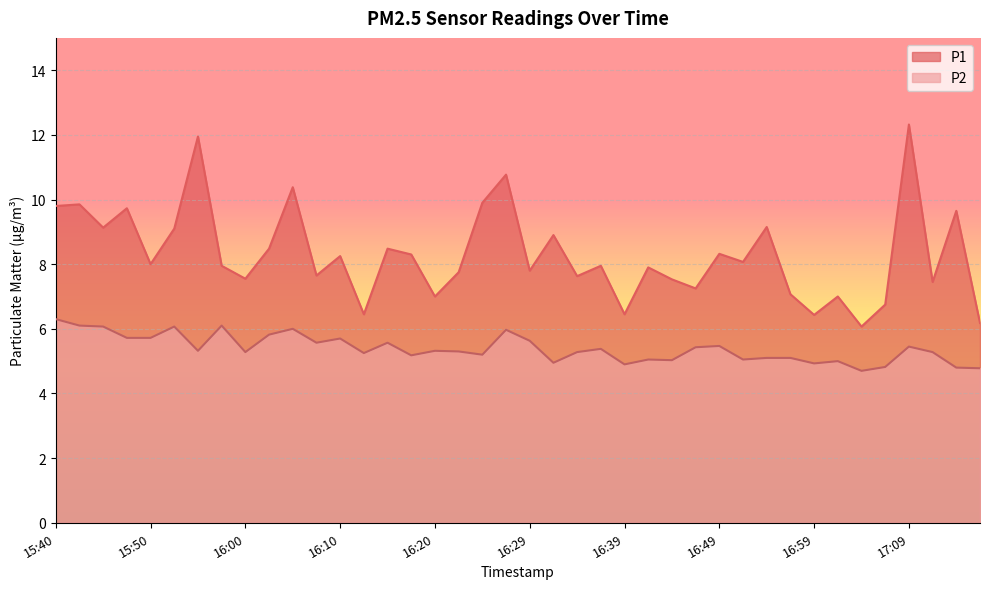

Which has a higher value, 16:39 or 15:53?

15:53